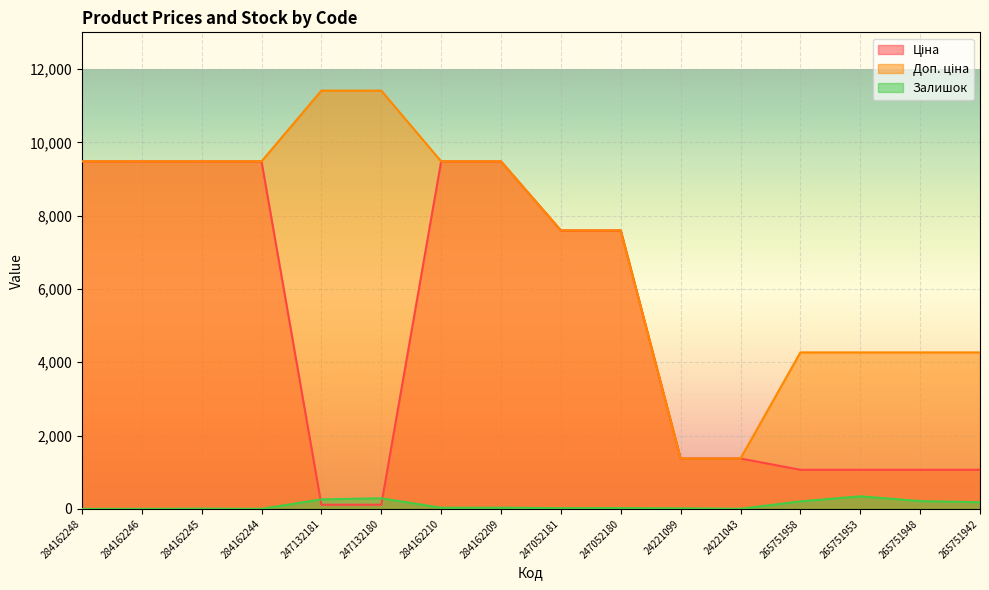

What is the label of the 16th point from the left?

265751942